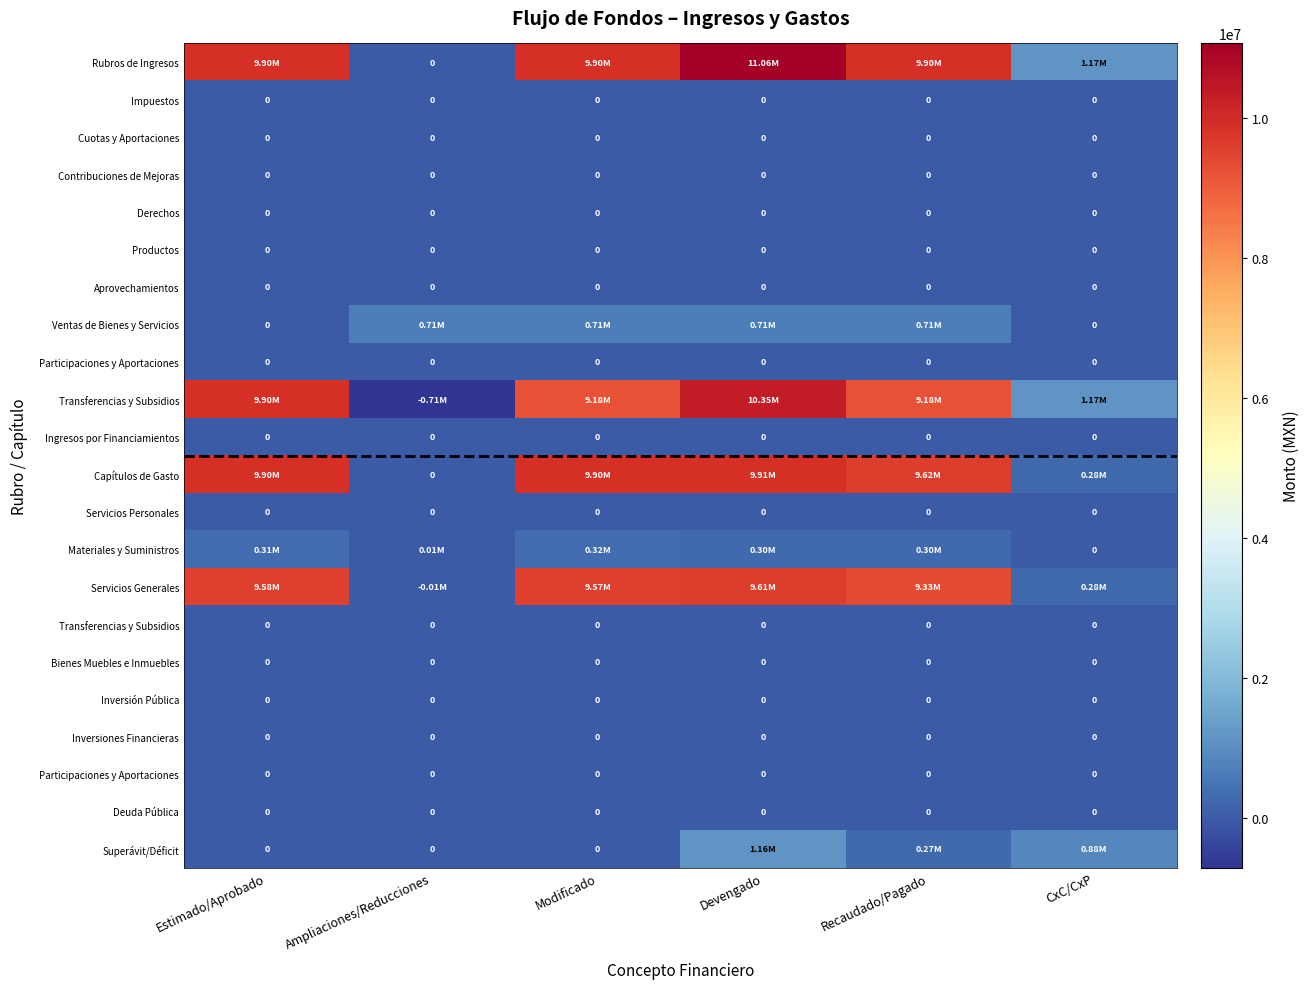

How many series are shown in this chart?

22